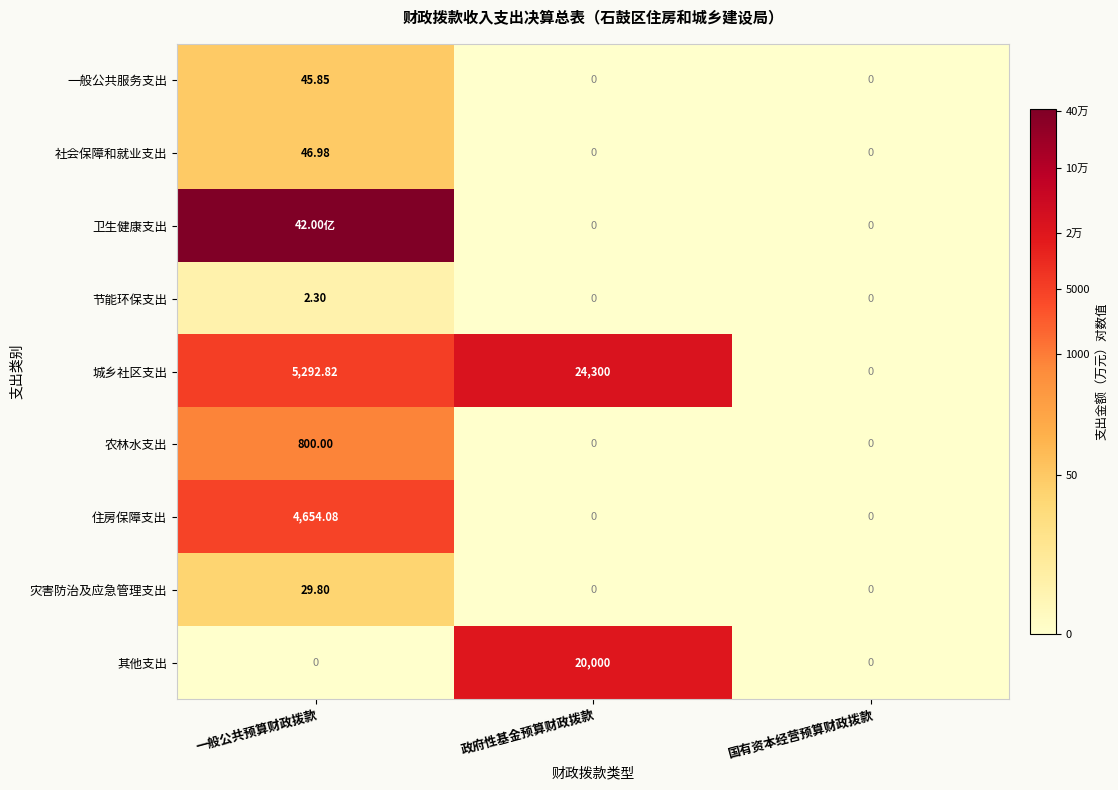

Which category has the highest value in the 其他支出 series?

政府性基金预算财政拨款